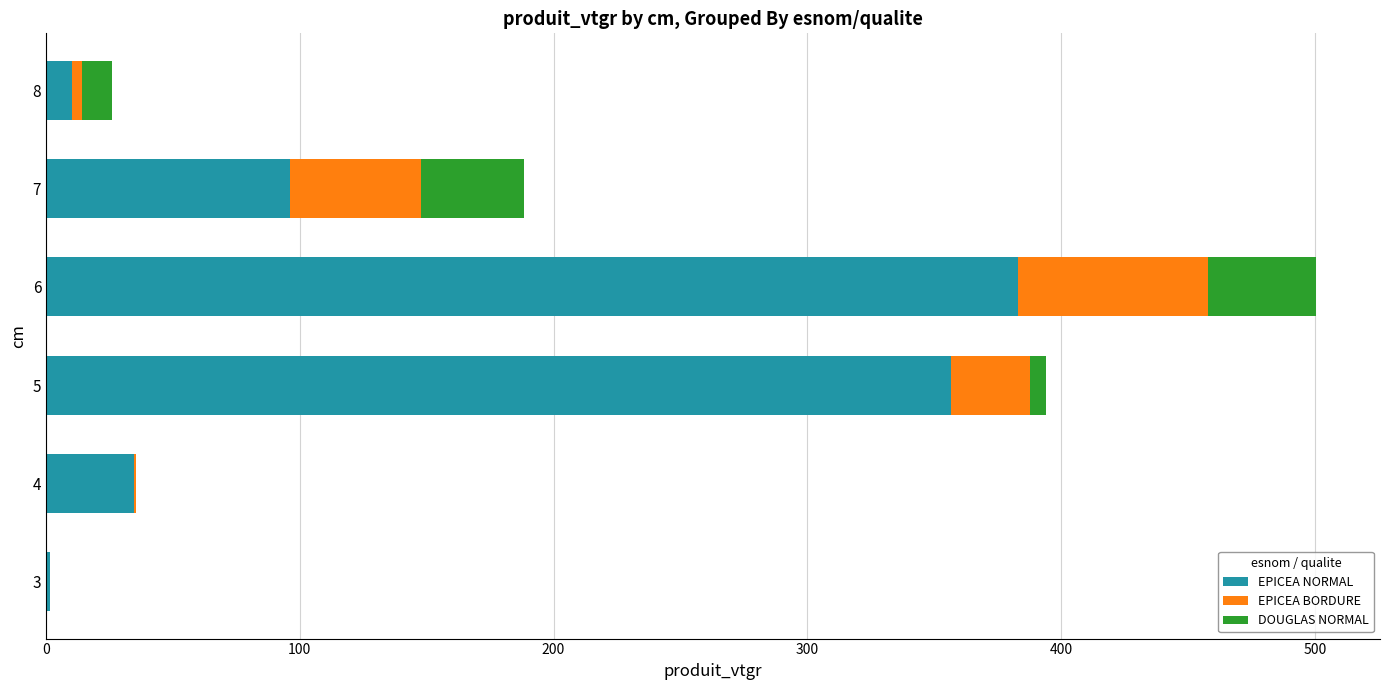

What is the maximum value for EPICEA NORMAL?

382.9